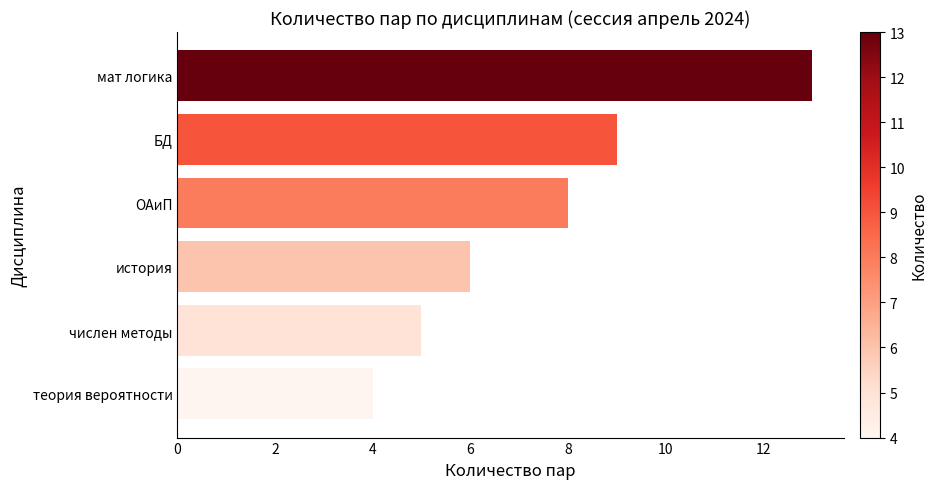

True or false: the data shows 9 at БД.

True